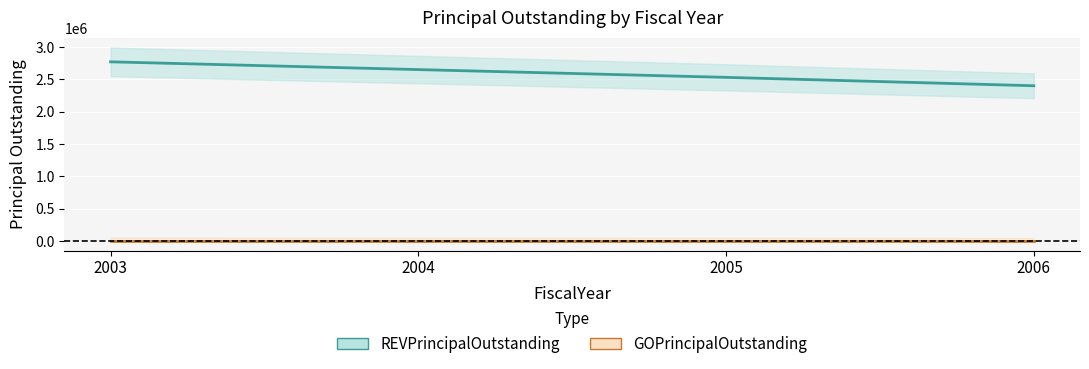

Approximately how many times larger is the value at 2006 compared to 2003?

0.9